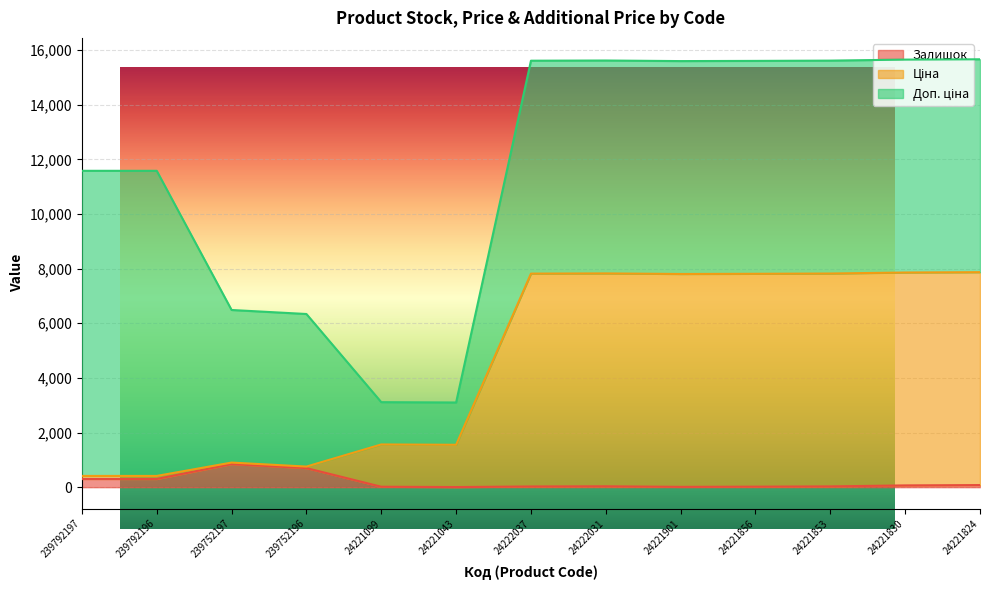

What is the value of the Залишок point at the 1st from the left?

300.0